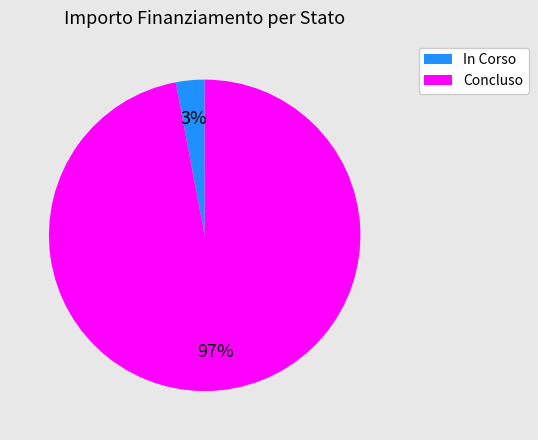

Between In Corso and Concluso, which is larger?

Concluso